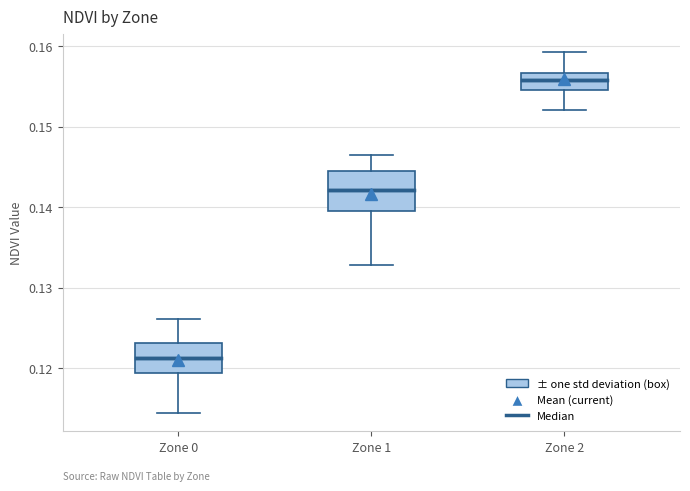

Where does the median line of the box for Zone 2 sit on the y-axis? The values are not printed on the chart, so give them approximately, as read against the axis.

0.156